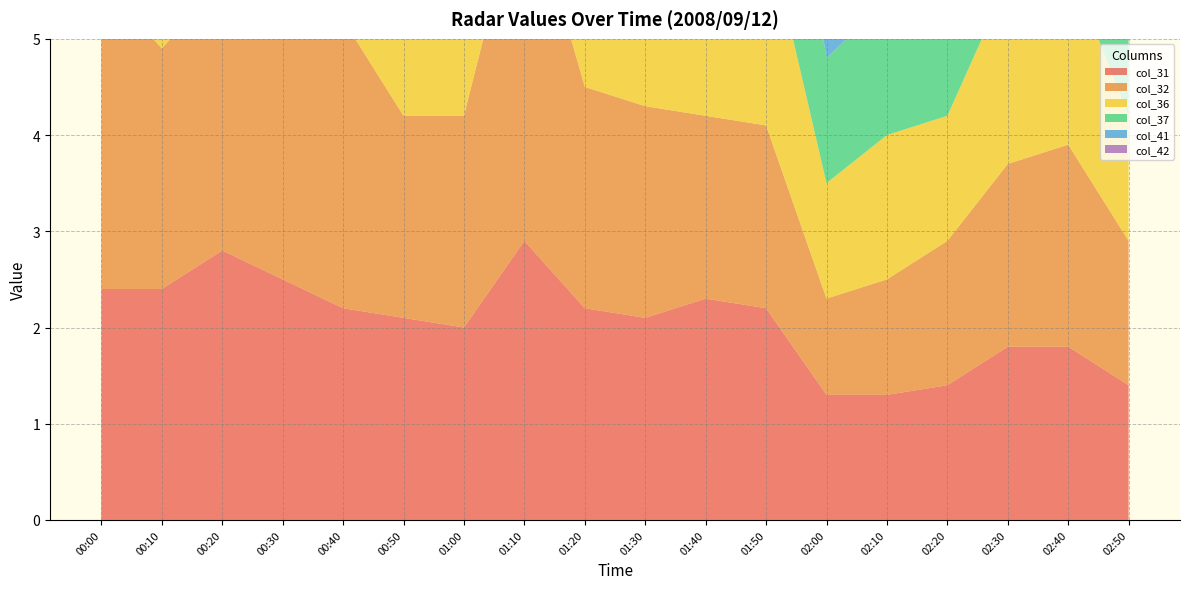

Reading right to left, extract all data points from this chart.

col_31: 02:50=1.4	02:40=1.8	02:30=1.8	02:20=1.4	02:10=1.3	02:00=1.3	01:50=2.2	01:40=2.3	01:30=2.1	01:20=2.2	01:10=2.9	01:00=2.0	00:50=2.1	00:40=2.2	00:30=2.5	00:20=2.8	00:10=2.4	00:00=2.4
col_32: 02:50=1.5	02:40=2.1	02:30=1.9	02:20=1.5	02:10=1.2	02:00=1.0	01:50=1.9	01:40=1.9	01:30=2.2	01:20=2.3	01:10=3.8	01:00=2.2	00:50=2.1	00:40=3.0	00:30=2.6	00:20=2.8	00:10=2.5	00:00=3.2
col_36: 02:50=1.3	02:40=1.9	02:30=1.9	02:20=1.3	02:10=1.5	02:00=1.2	01:50=2.1	01:40=2.0	01:30=2.1	01:20=2.1	01:10=2.6	01:00=2.4	00:50=1.9	00:40=4.3	00:30=2.8	00:20=2.6	00:10=2.3	00:00=4.4
col_37: 02:50=1.4	02:40=1.9	02:30=2.1	02:20=1.3	02:10=1.4	02:00=1.3	01:50=2.5	01:40=2.4	01:30=2.3	01:20=2.3	01:10=3.4	01:00=3.0	00:50=2.1	00:40=2.9	00:30=2.5	00:20=2.7	00:10=2.2	00:00=3.2
col_41: 02:50=1.4	02:40=1.8	02:30=2.3	02:20=1.8	02:10=1.9	02:00=1.3	01:50=2.4	01:40=2.4	01:30=2.6	01:20=2.5	01:10=2.9	01:00=2.2	00:50=1.9	00:40=3.2	00:30=2.8	00:20=3.0	00:10=2.5	00:00=2.7
col_42: 02:50=1.7	02:40=2.1	02:30=2.6	02:20=2.1	02:10=2.3	02:00=1.4	01:50=2.3	01:40=2.5	01:30=2.5	01:20=2.6	01:10=2.3	01:00=2.1	00:50=1.7	00:40=3.0	00:30=2.7	00:20=3.1	00:10=2.4	00:00=1.8